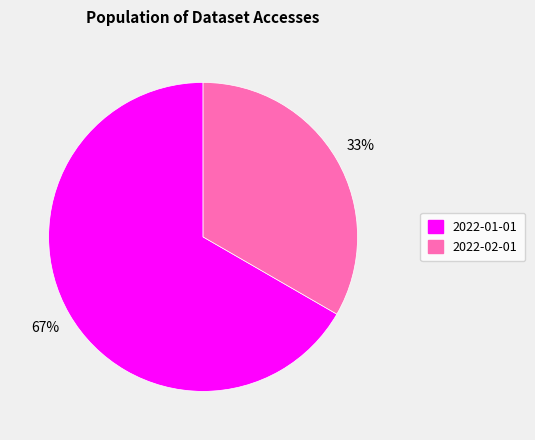

Do 2022-01-01 and 2022-02-01 together represent more than half of the pie?

Yes